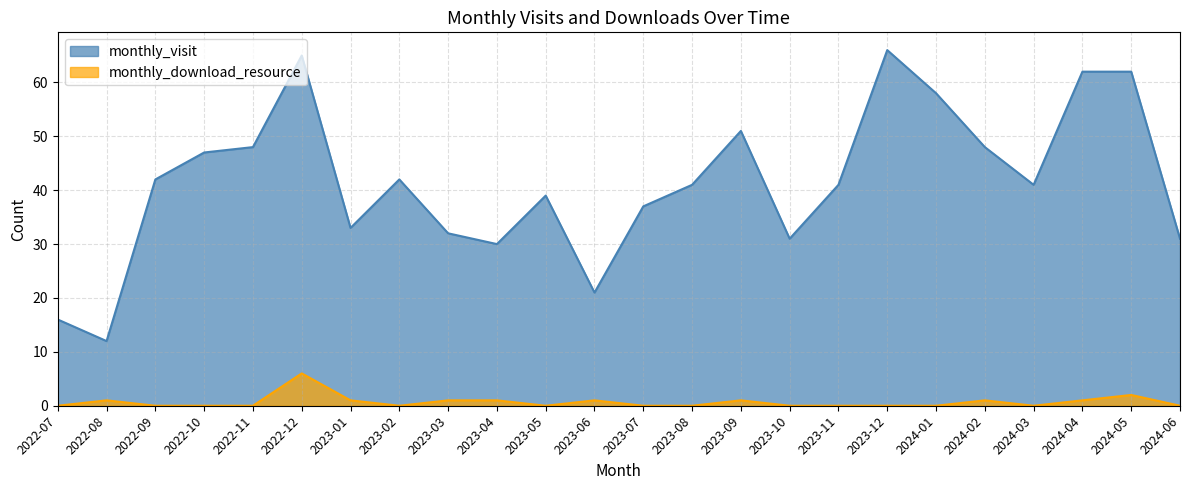

Reading left to right, list all the values displayed in this chart.

monthly_visit: 2022-07=16	2022-08=12	2022-09=42	2022-10=47	2022-11=48	2022-12=65	2023-01=33	2023-02=42	2023-03=32	2023-04=30	2023-05=39	2023-06=21	2023-07=37	2023-08=41	2023-09=51	2023-10=31	2023-11=41	2023-12=66	2024-01=58	2024-02=48	2024-03=41	2024-04=62	2024-05=62	2024-06=31
monthly_download_resource: 2022-07=0	2022-08=1	2022-09=0	2022-10=0	2022-11=0	2022-12=6	2023-01=1	2023-02=0	2023-03=1	2023-04=1	2023-05=0	2023-06=1	2023-07=0	2023-08=0	2023-09=1	2023-10=0	2023-11=0	2023-12=0	2024-01=0	2024-02=1	2024-03=0	2024-04=1	2024-05=2	2024-06=0